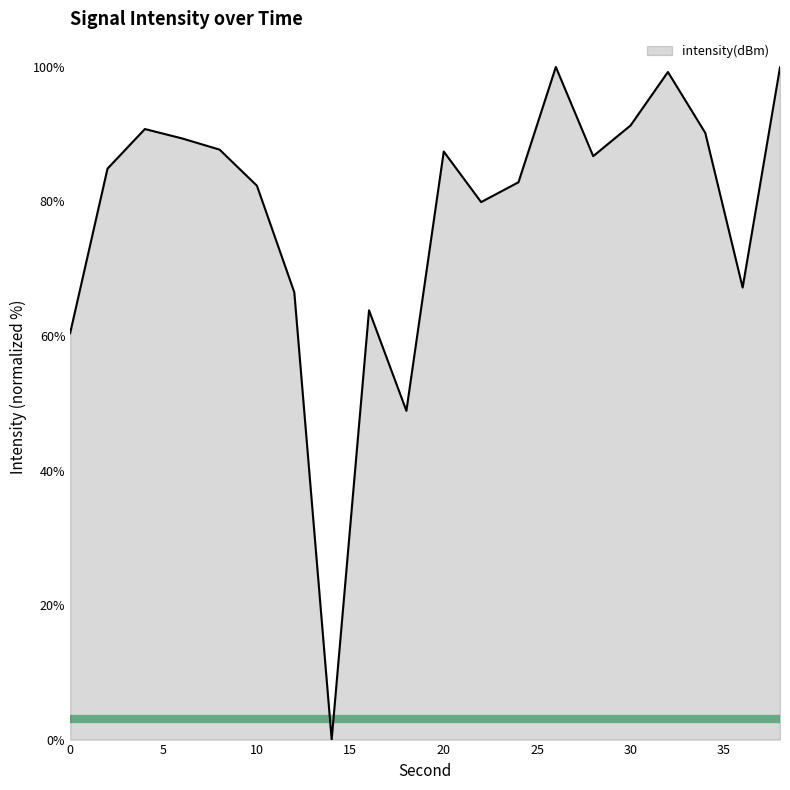

What is the greatest value displayed?

100.0